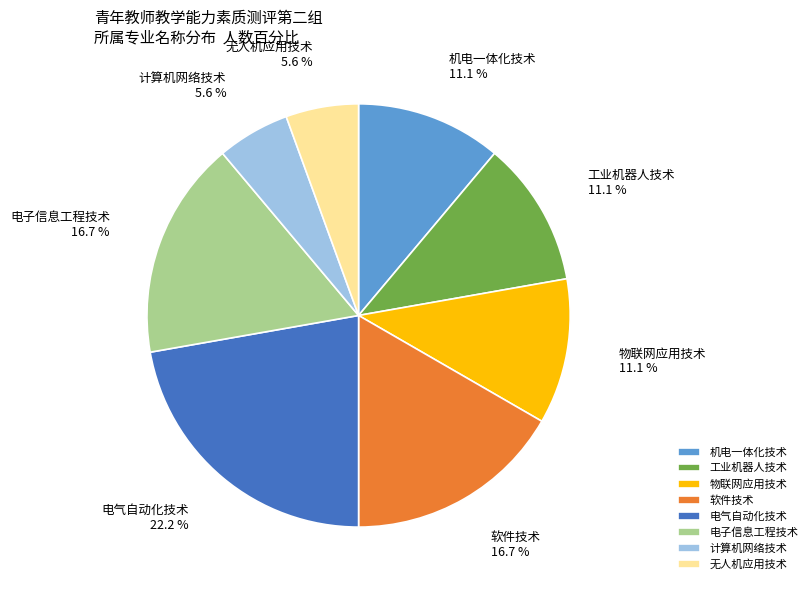

How much of the chart is everything except 电气自动化技术?

77.8%